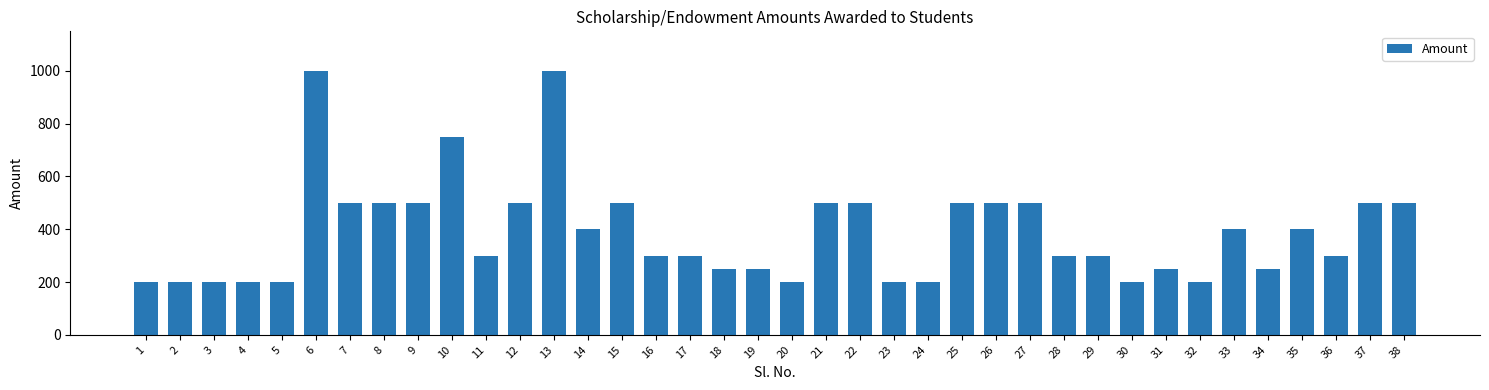

What is the sum of the values at 8 and 21?

1000